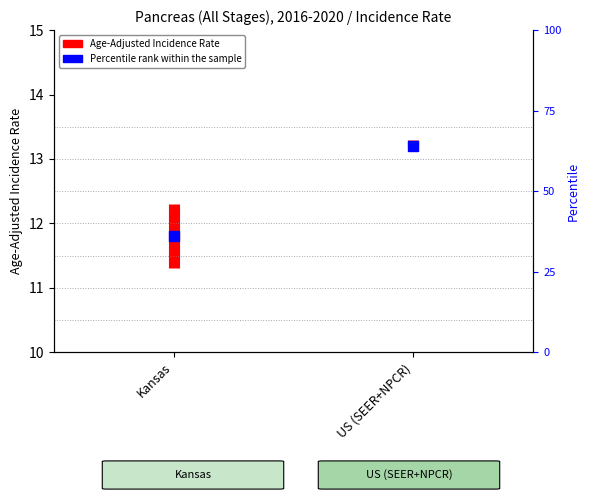

Count the values in the range 11 to 12.

1